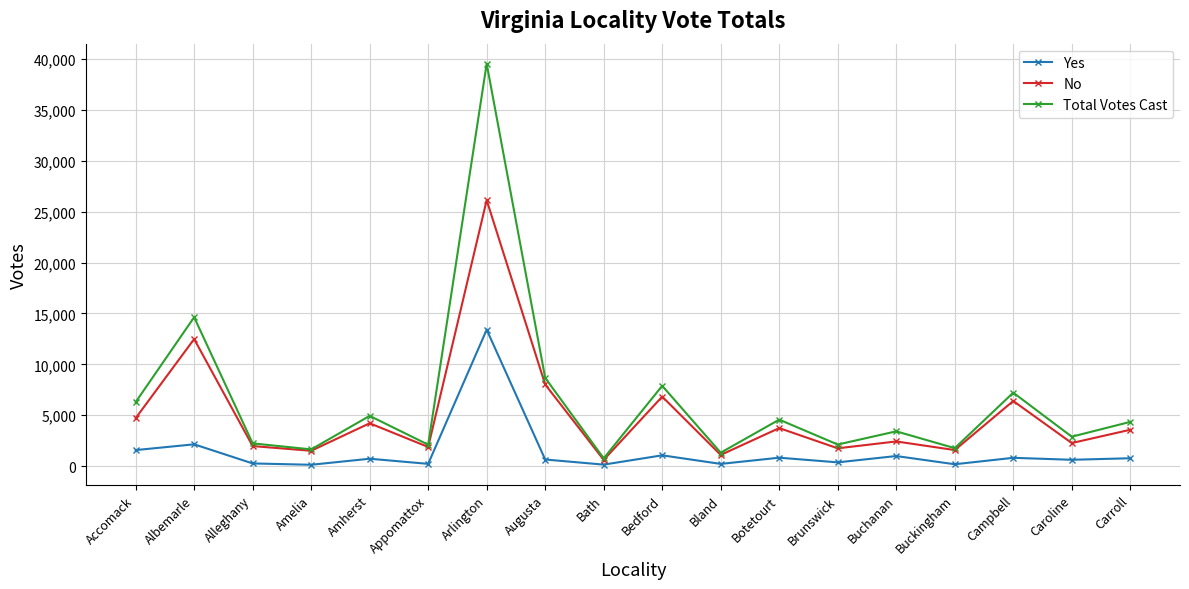

What are all the series names shown in the legend?

Yes, No, Total Votes Cast